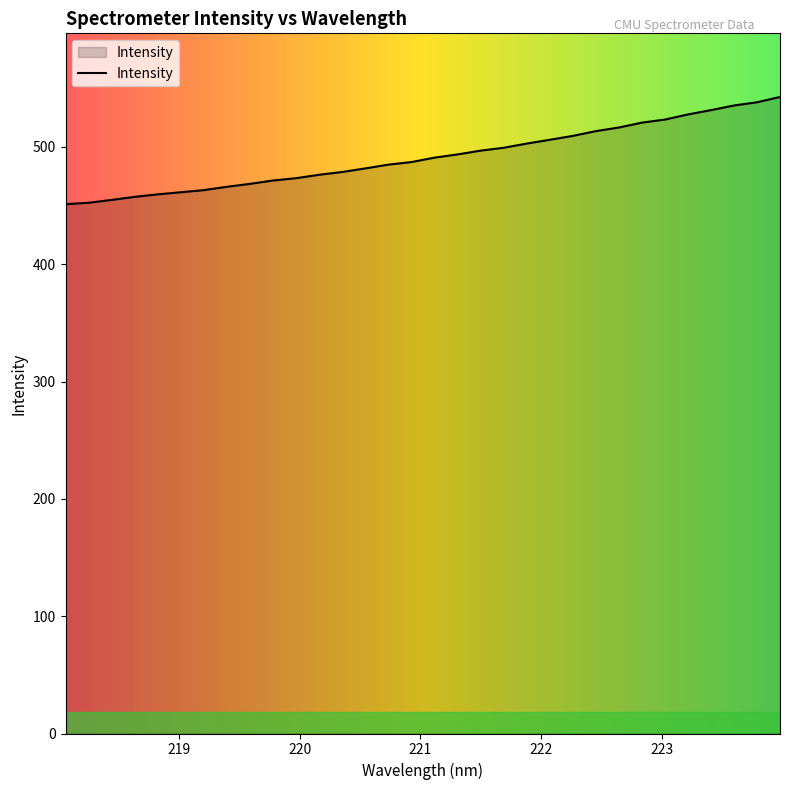

What is the difference between the maximum and minimum values?

91.4